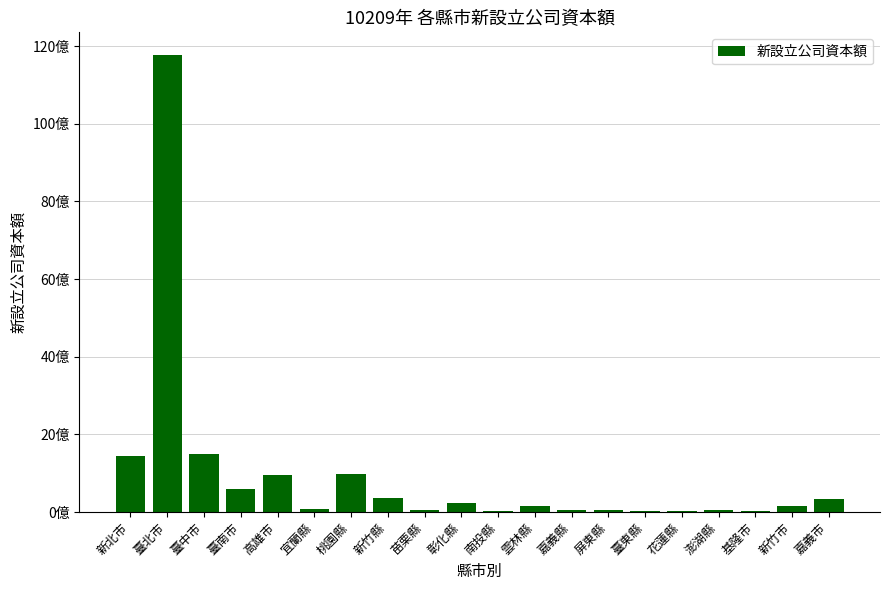

At which category does the chart reach its peak across all series?

臺北市